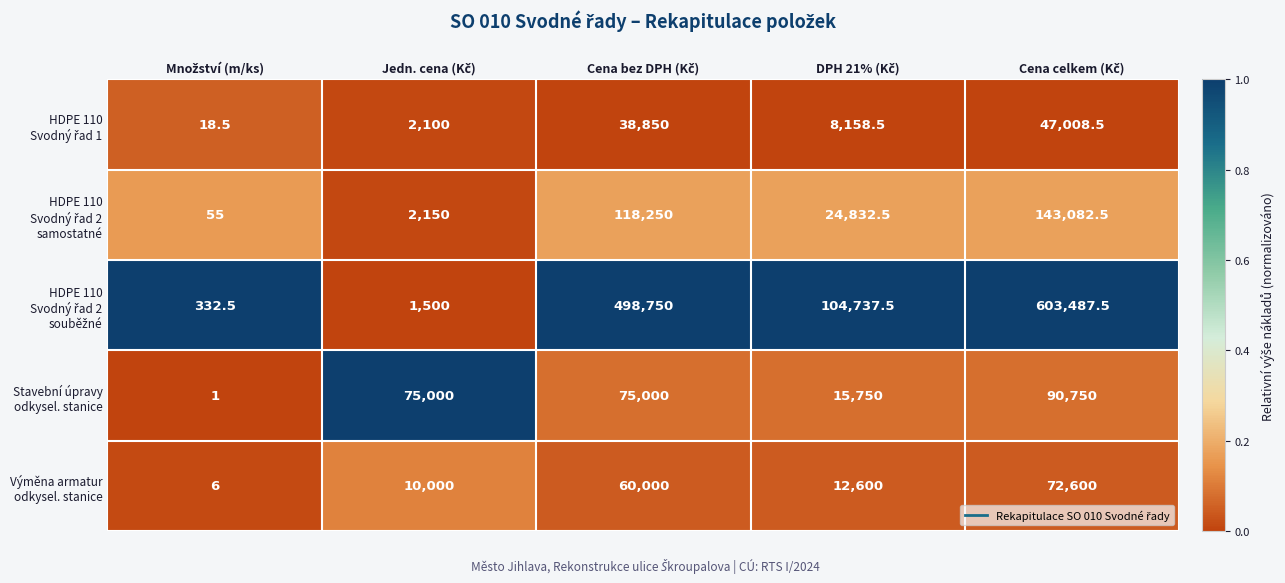

What is the greatest value displayed?

603487.5